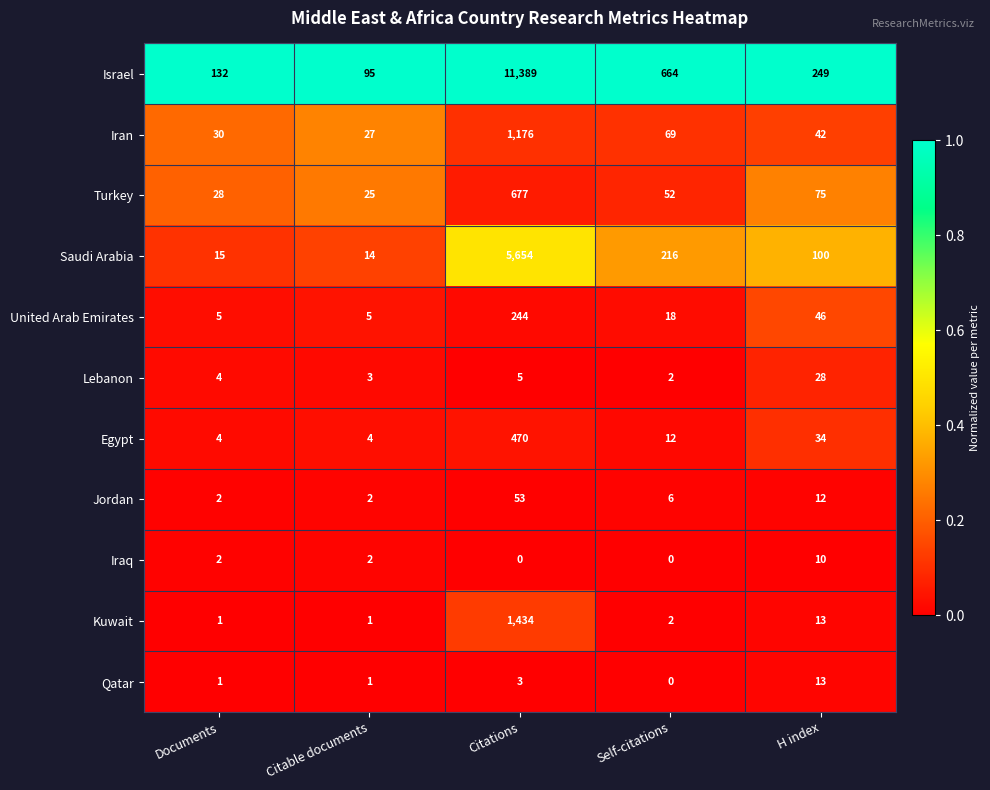

At which label is Saudi Arabia closest to 2834?

Self-citations